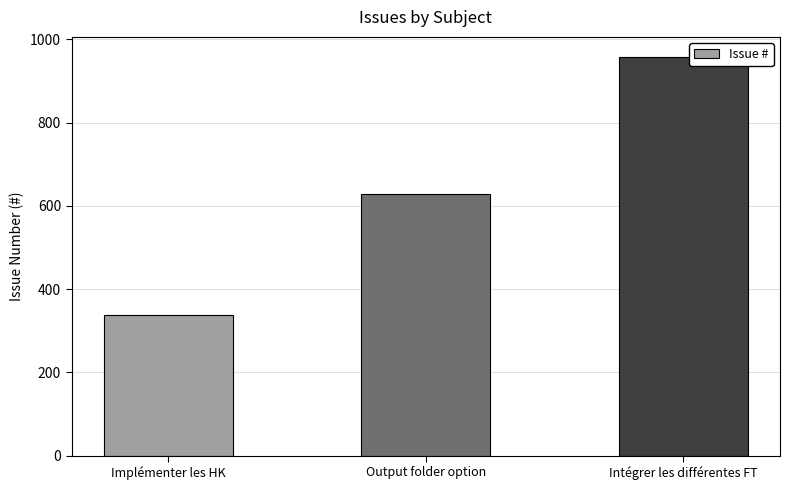

Reading right to left, list all the values displayed in this chart.

958	628	339